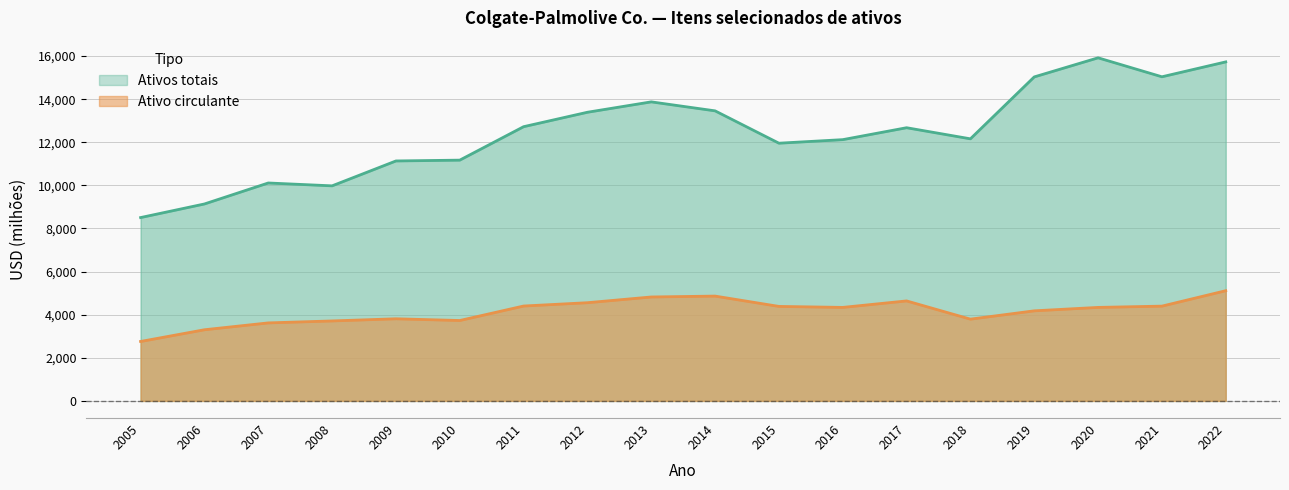

How many series are shown in this chart?

2